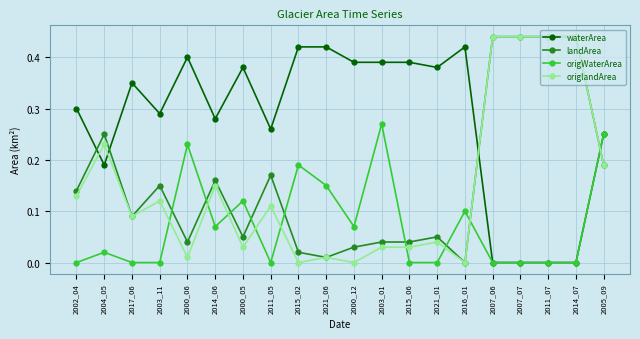

What are all the series names shown in the legend?

waterArea, landArea, origWaterArea, origlandArea